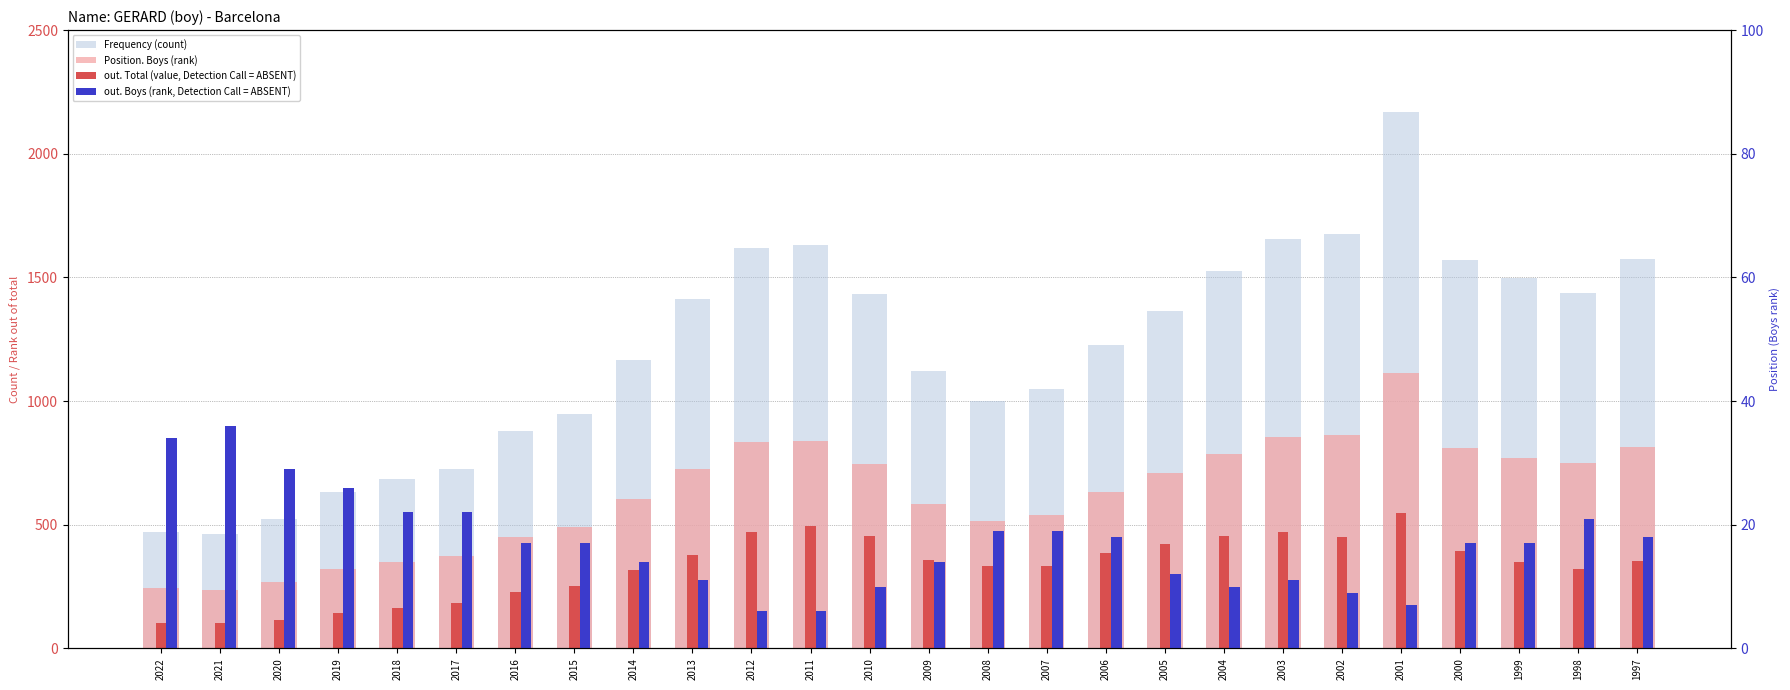

What is the average value of the out. Total series?

624